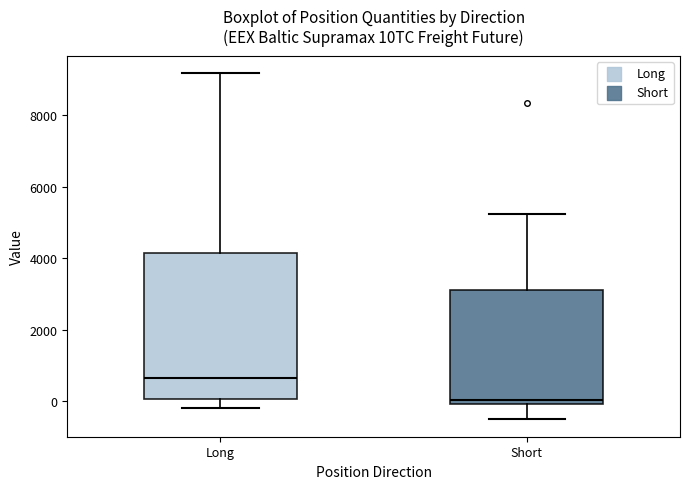

Reading left to right, transcribe this box plot: for each box, give where its median line is, the range the box spans, and where its two whiskers end, as read against the y-axis. The values are not printed on the chart, so give them approximately, as read against the axis.

Long: median 600, box 0 to 4200, whiskers -200 to 9200
Short: median 0 (just above the box's lower edge), box 0 to 3200, whiskers -600 to 5200